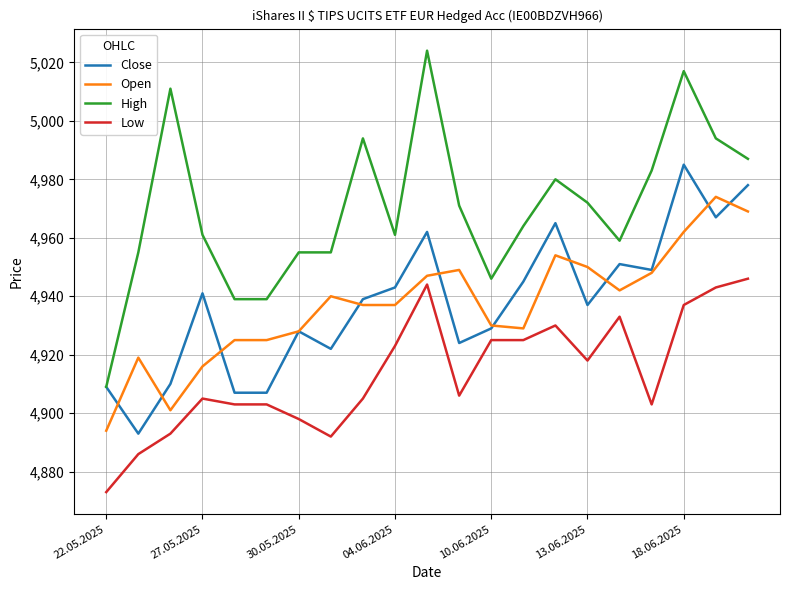

Count the number of data series in this chart.

4